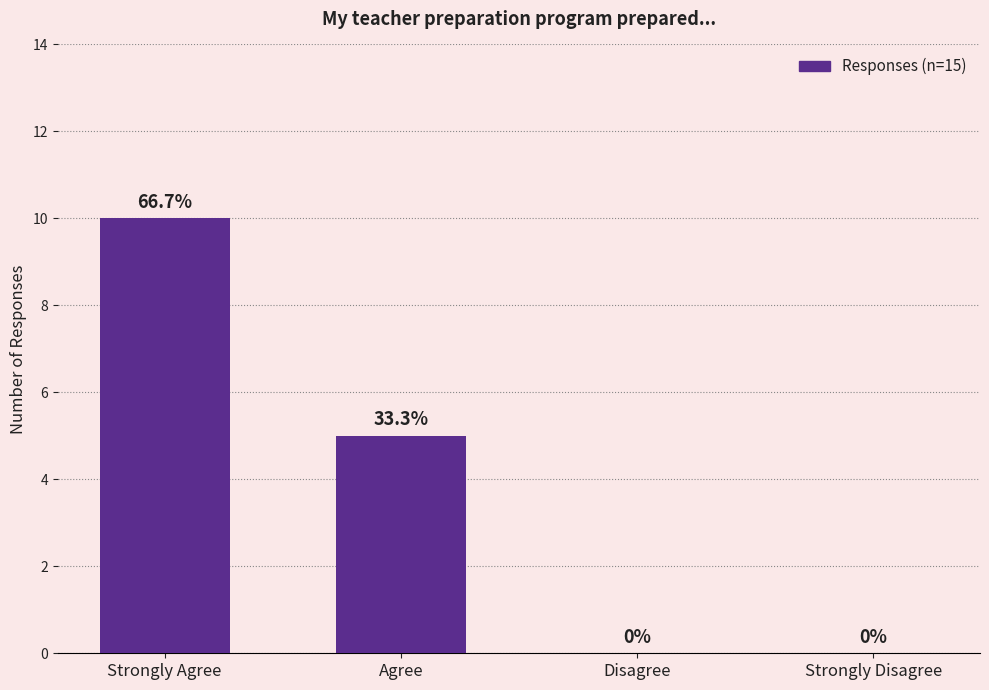

Where is the data nearest to the value 5?

Agree